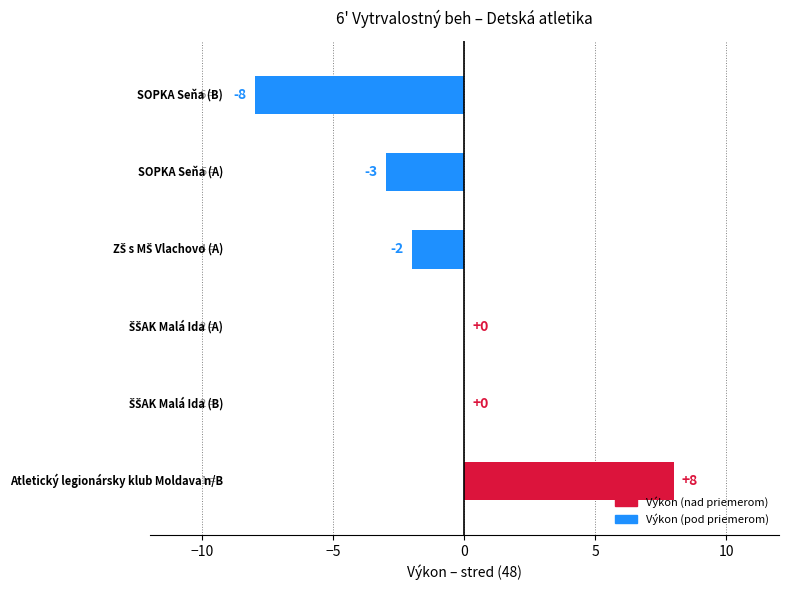

What is the maximum value shown in the chart?

8